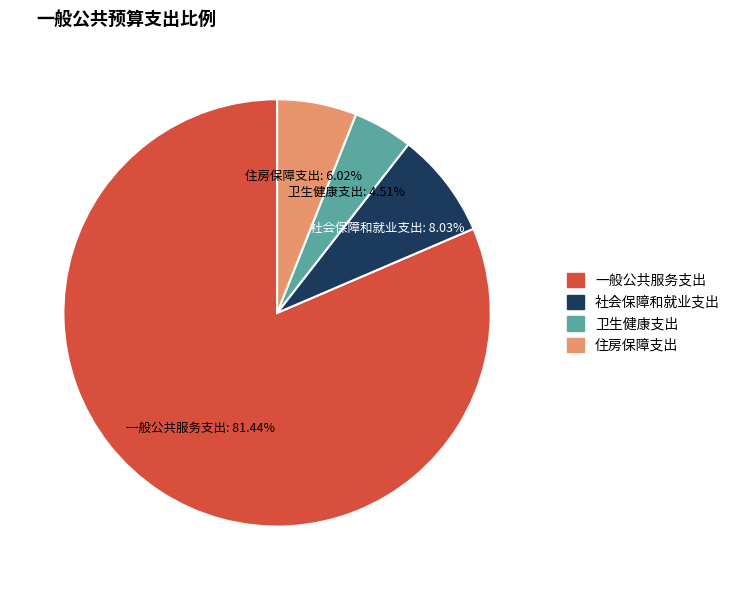

To the nearest percent, what is the average slice percentage?

25%